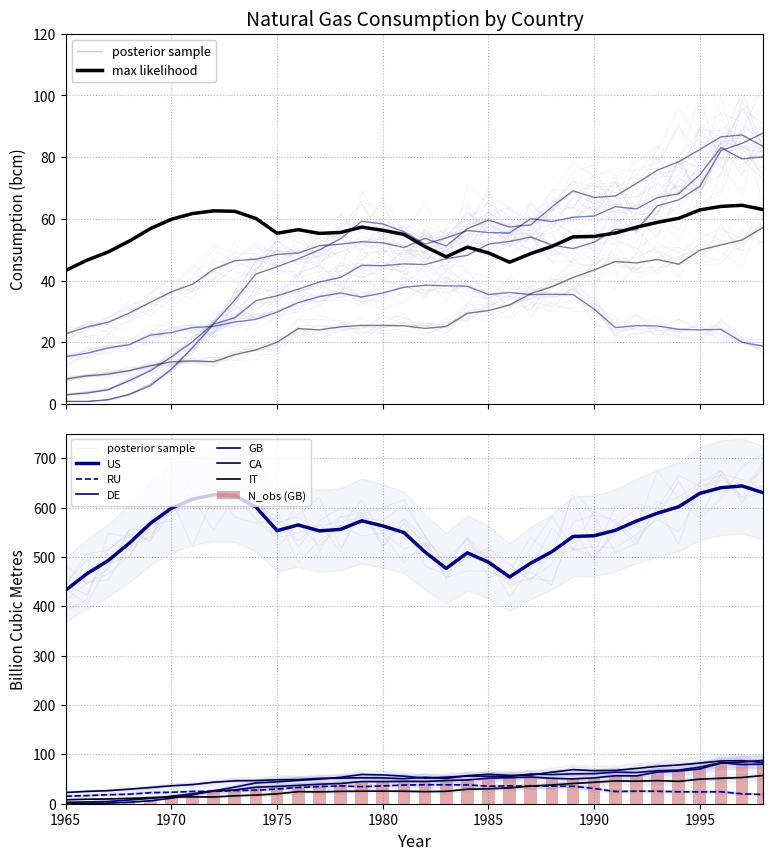

The GB series shows 56.4 at 1992. True or false?

True